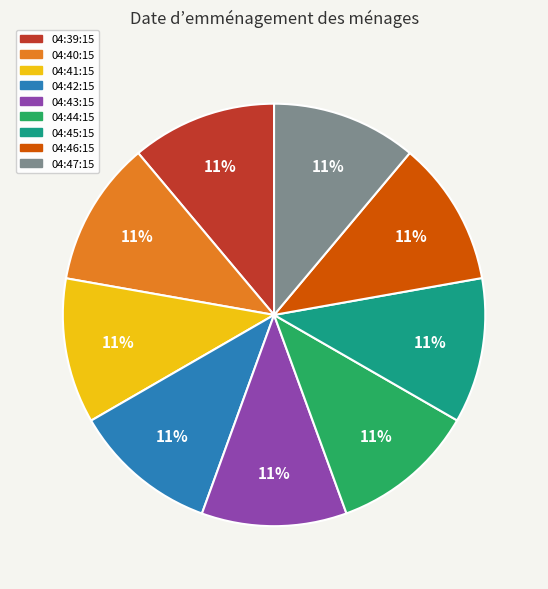

How many segments does this pie chart have?

9